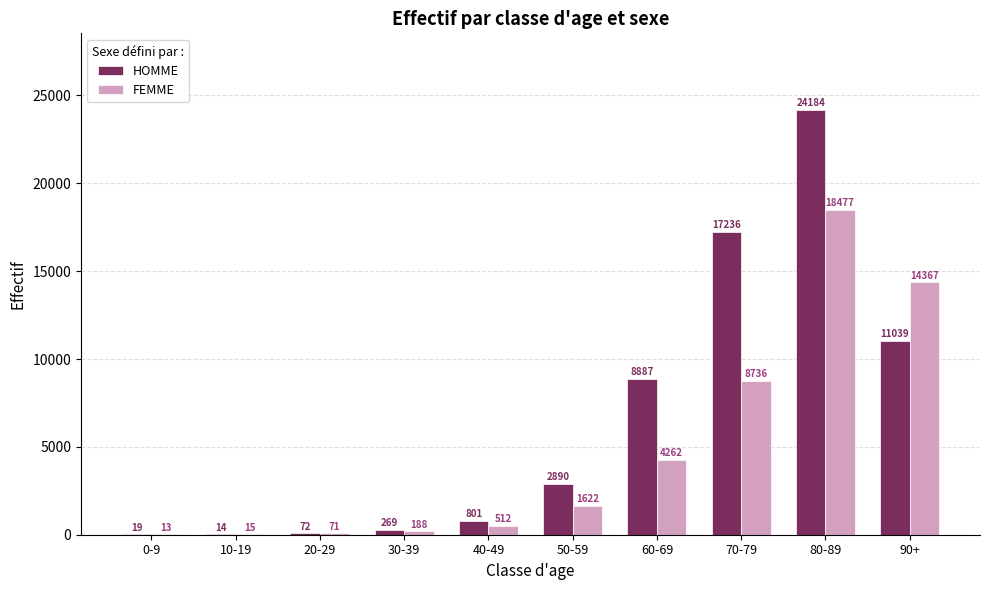

What is the difference between the FEMME values at 70-79 and 40-49?

8224